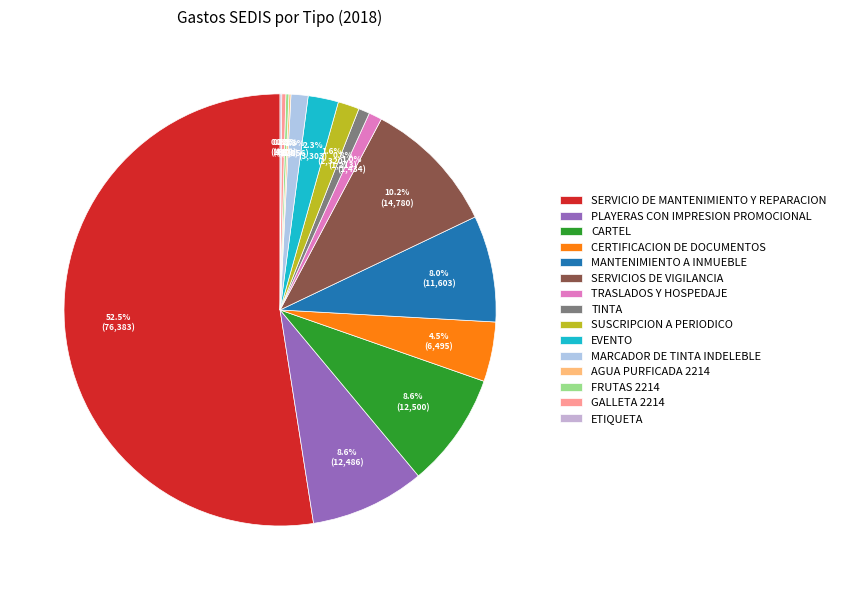

Count the number of slices in the pie.

15